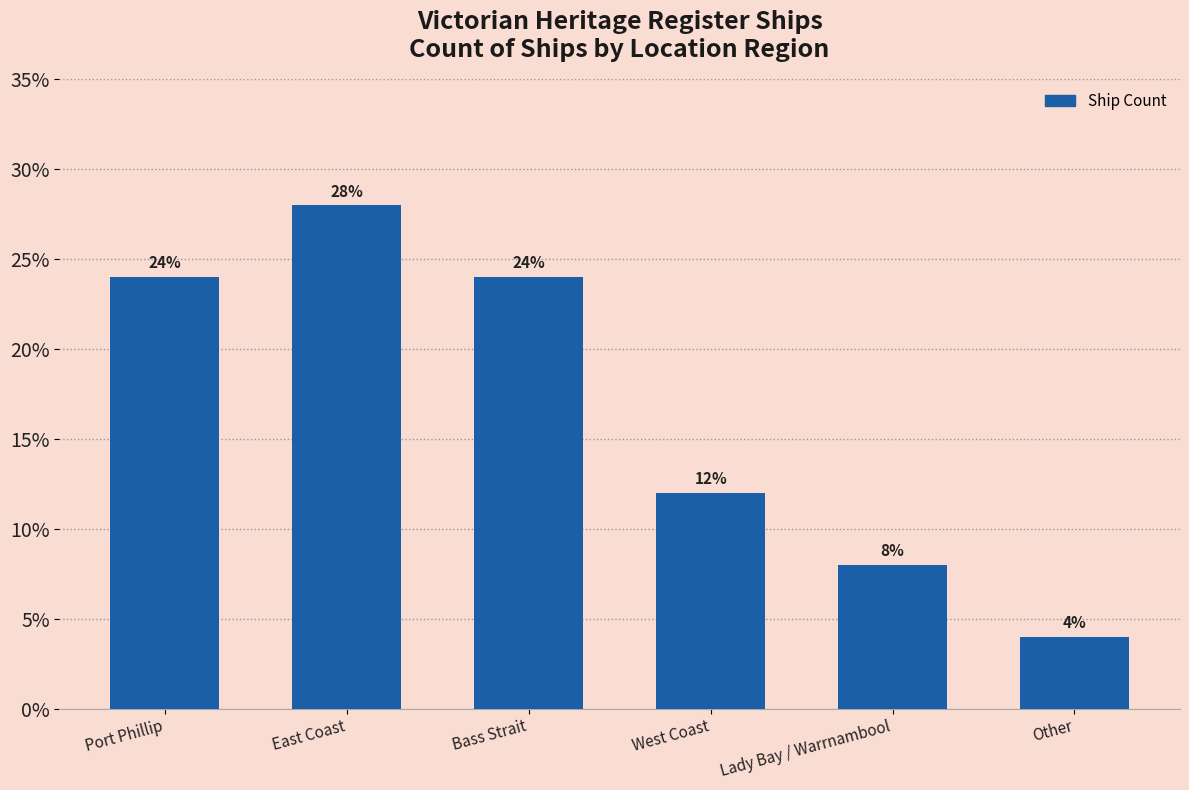

How many values are below 24?

3